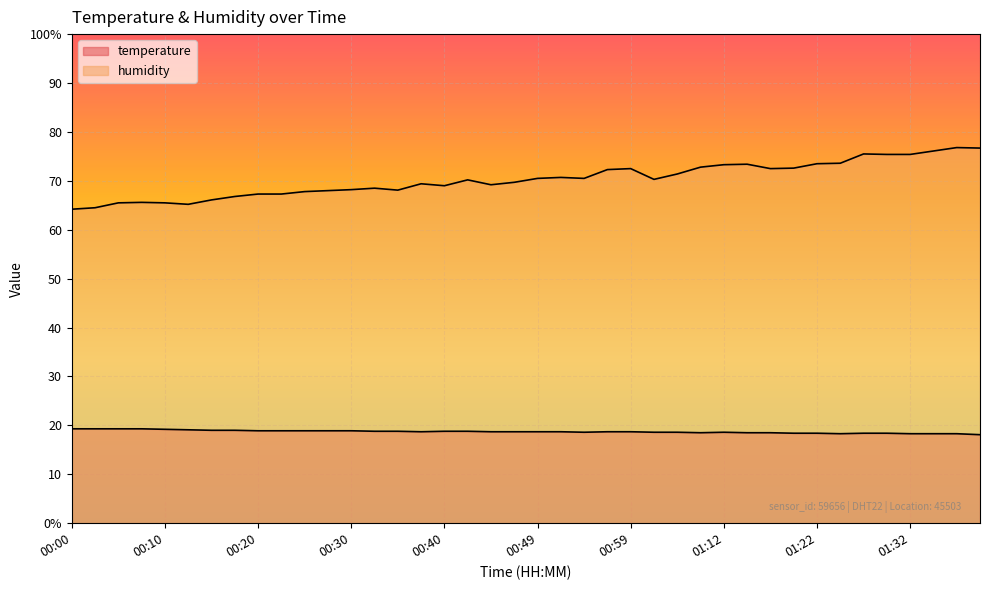

What is the value of the temperature point at the 11th from the left?

18.9